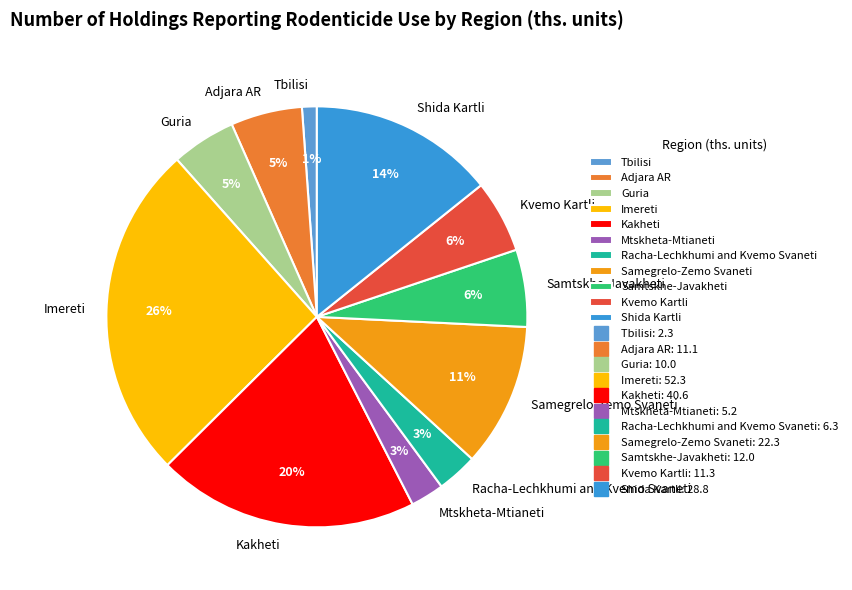

Which slice is the largest?

Imereti